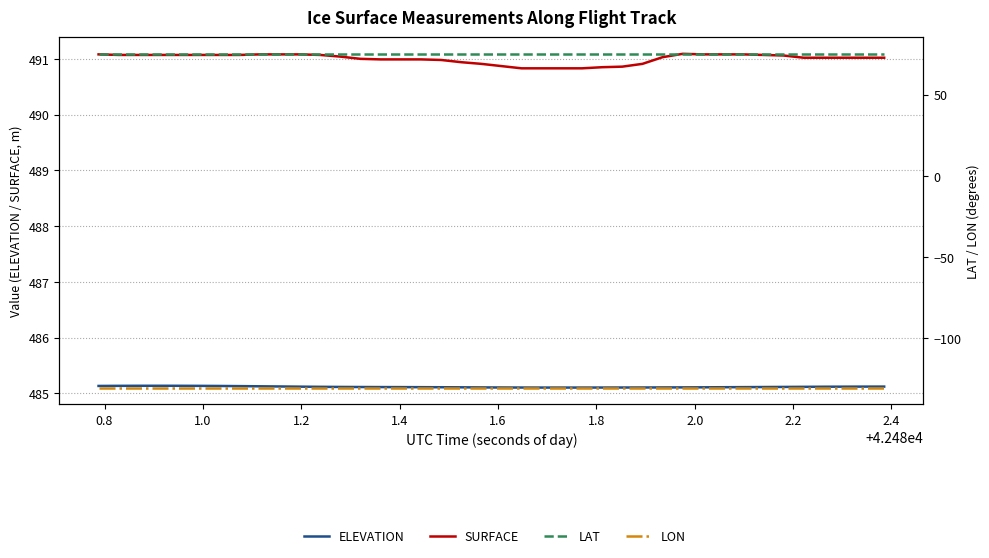

Count the number of categories in the chart.

40